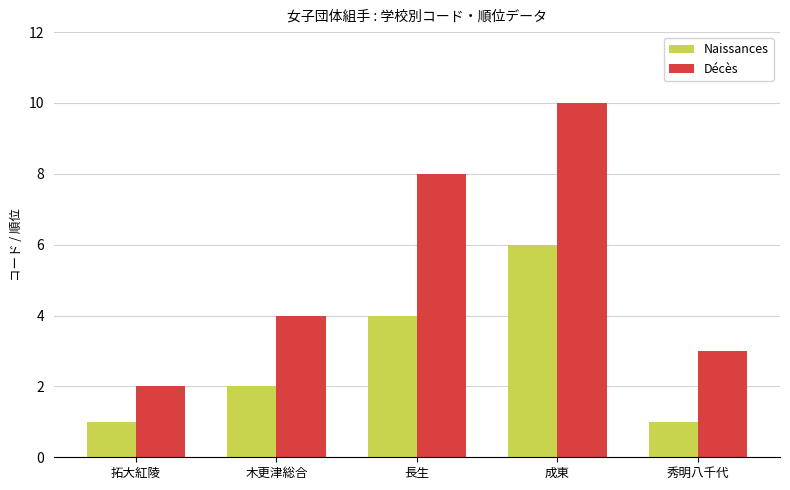

What is the difference between the second highest and minimum values in the Naissances series?

3